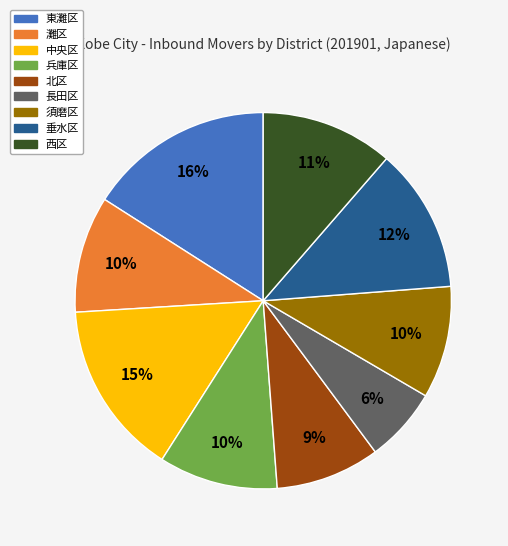

To the nearest percent, what is the average slice percentage?

11%